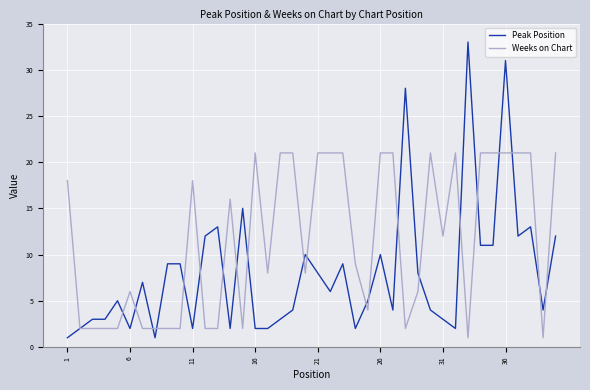

At how many categories does at least one series exceed 26?

3